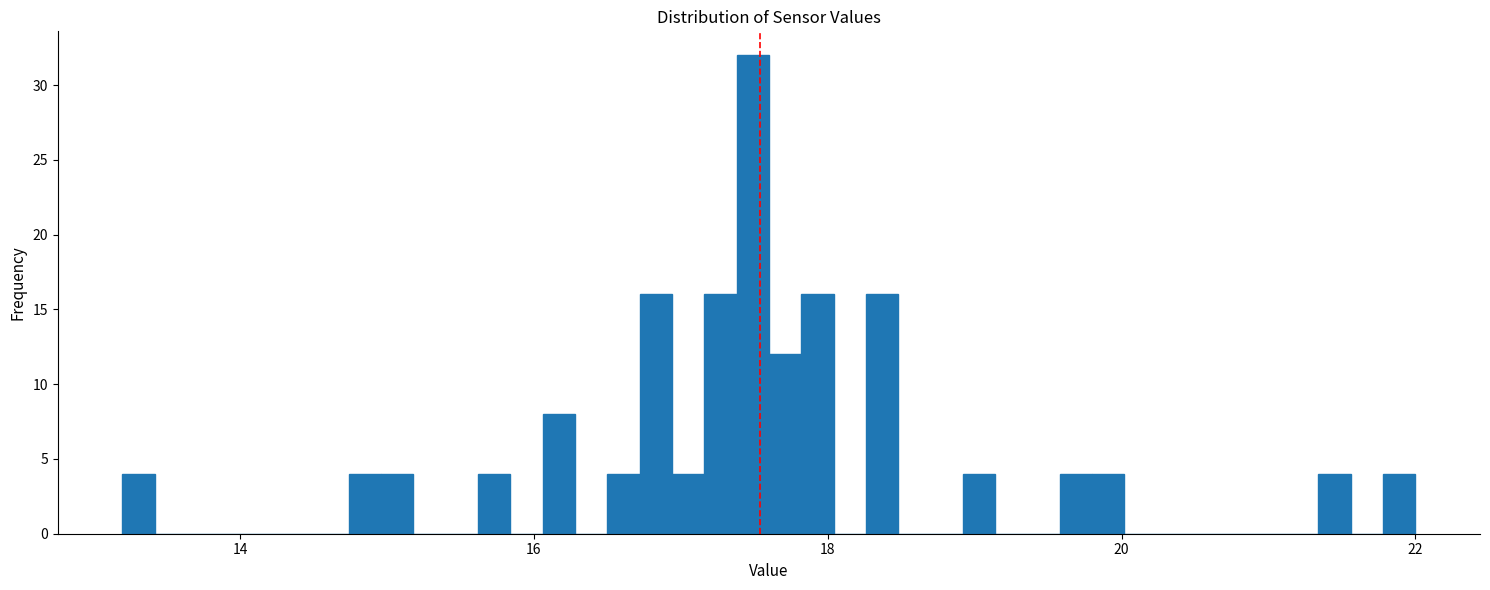

Around what value on the x-axis is the tallest bar? Give the approximate position of its centre, as read against the axis.

17.4